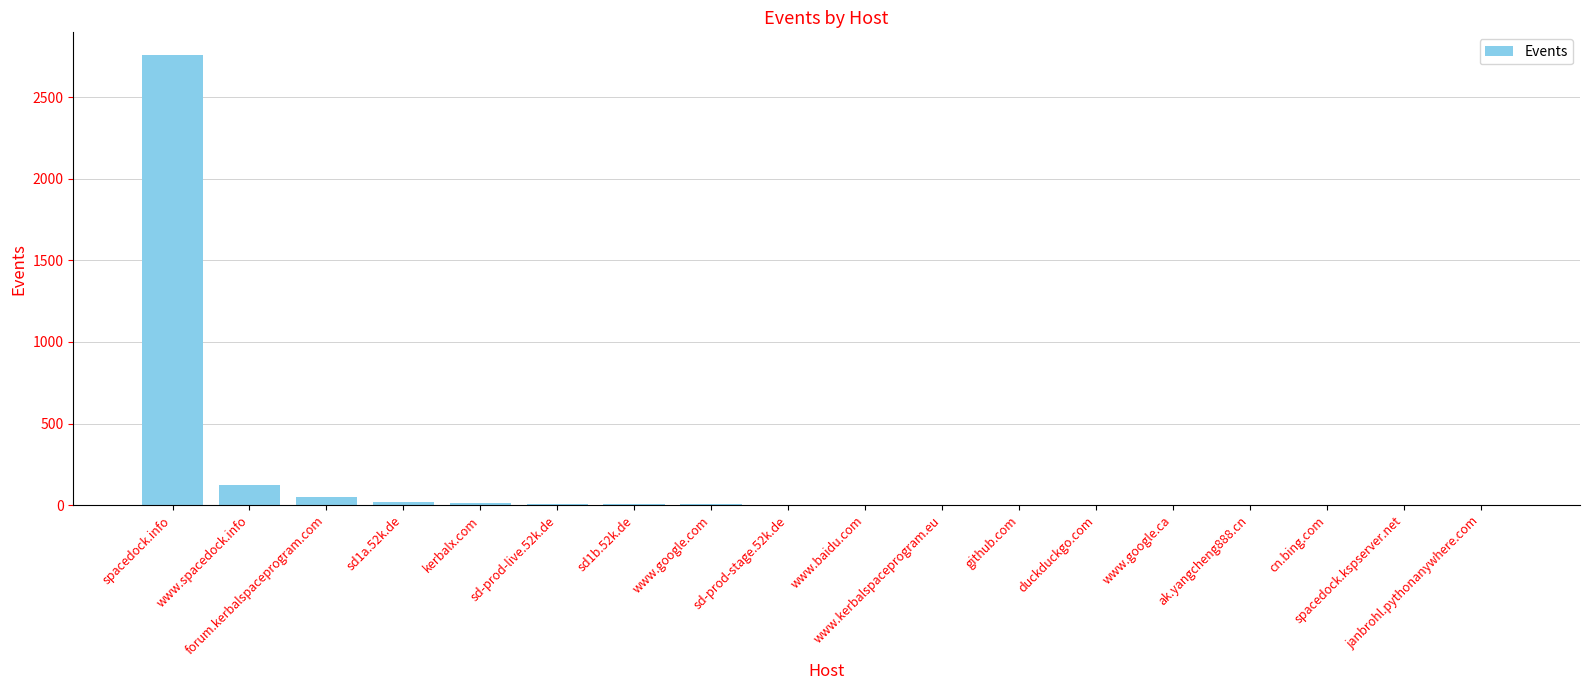

What is the ratio of the value at duckduckgo.com to the value at kerbalx.com?

0.1